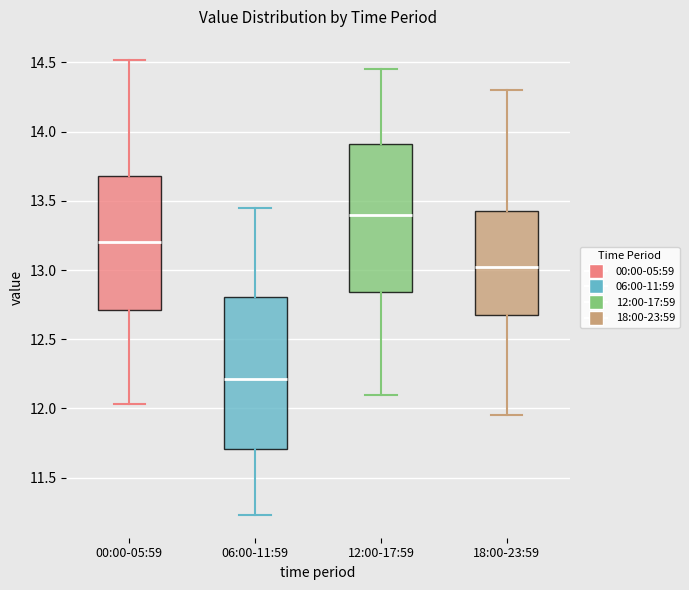

Reading left to right, transcribe this box plot: for each box, give where its median line is, the range the box spans, and where its two whiskers end, as read against the y-axis. The values are not printed on the chart, so give them approximately, as read against the axis.

00:00-05:59: median 13.20, box 12.70 to 13.70, whiskers 12.05 to 14.50
06:00-11:59: median 12.20, box 11.70 to 12.80, whiskers 11.25 to 13.45
12:00-17:59: median 13.40, box 12.85 to 13.90, whiskers 12.10 to 14.45
18:00-23:59: median 13.05, box 12.70 to 13.45, whiskers 11.95 to 14.30